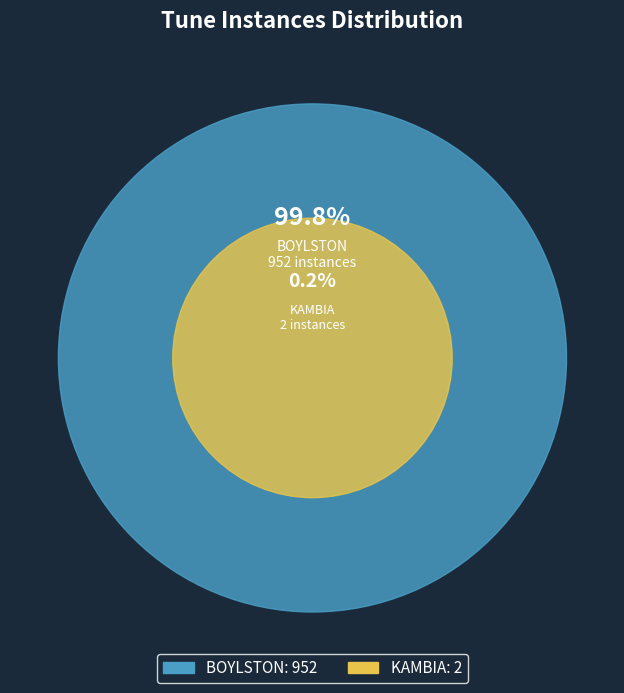

Which category has the smallest portion of the pie?

KAMBIA